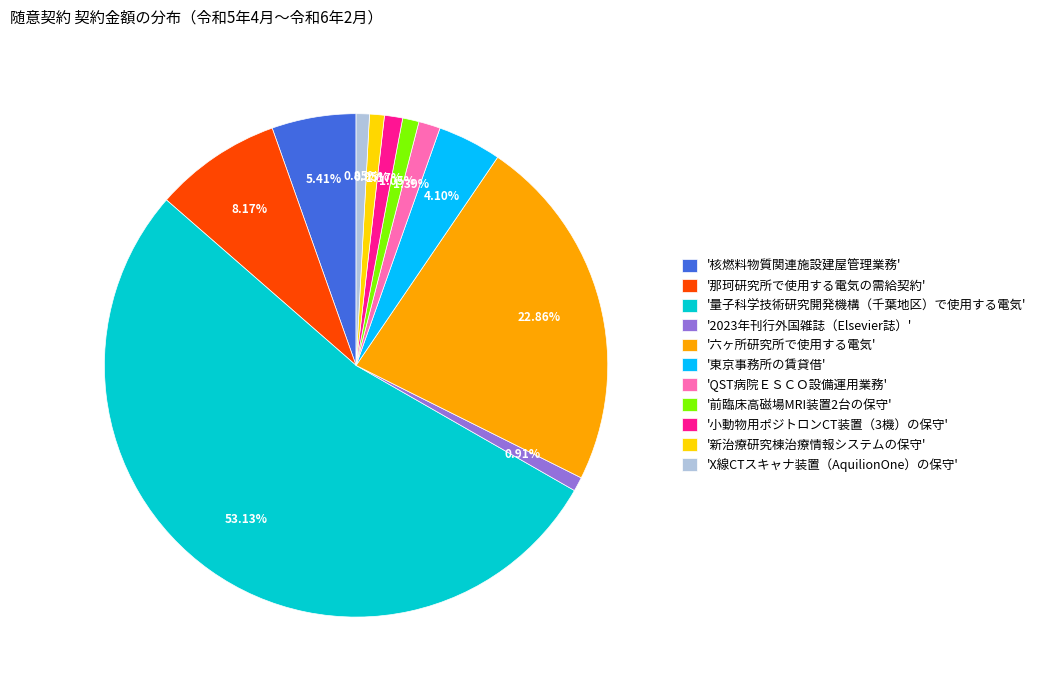

Is there a majority slice in this chart?

Yes